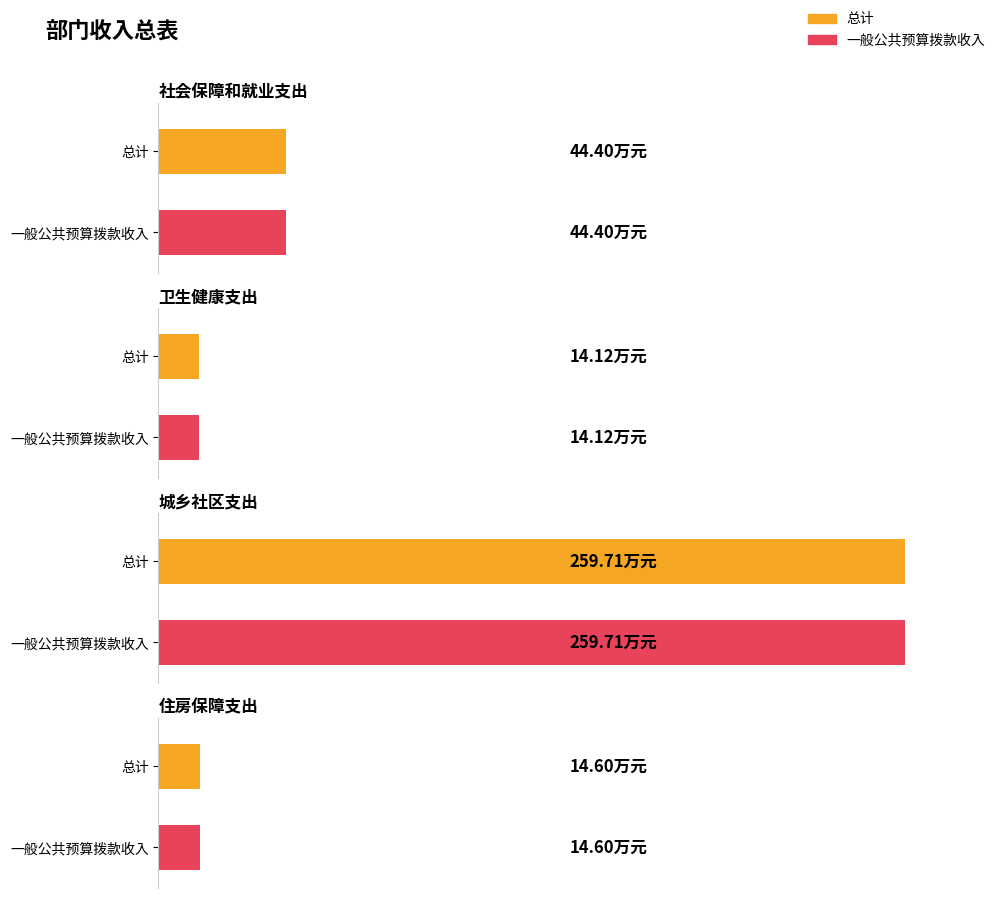

At which label does 总计 first exceed 44?

社会保障和就业支出